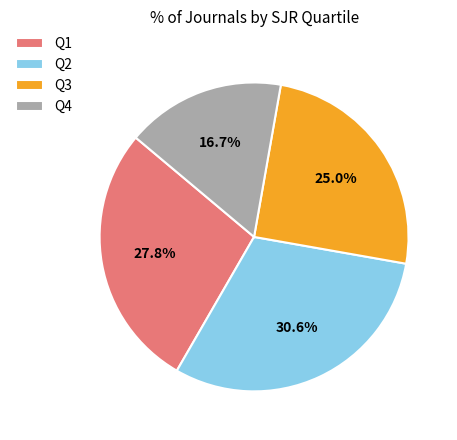

What is the largest slice in the pie chart?

Q2